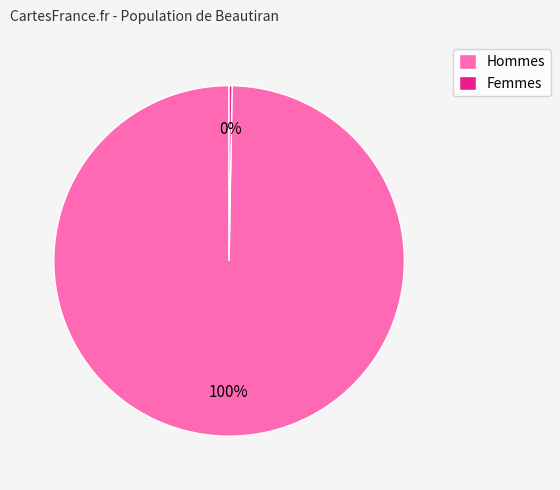

To the nearest percent, what is the average slice percentage?

50%